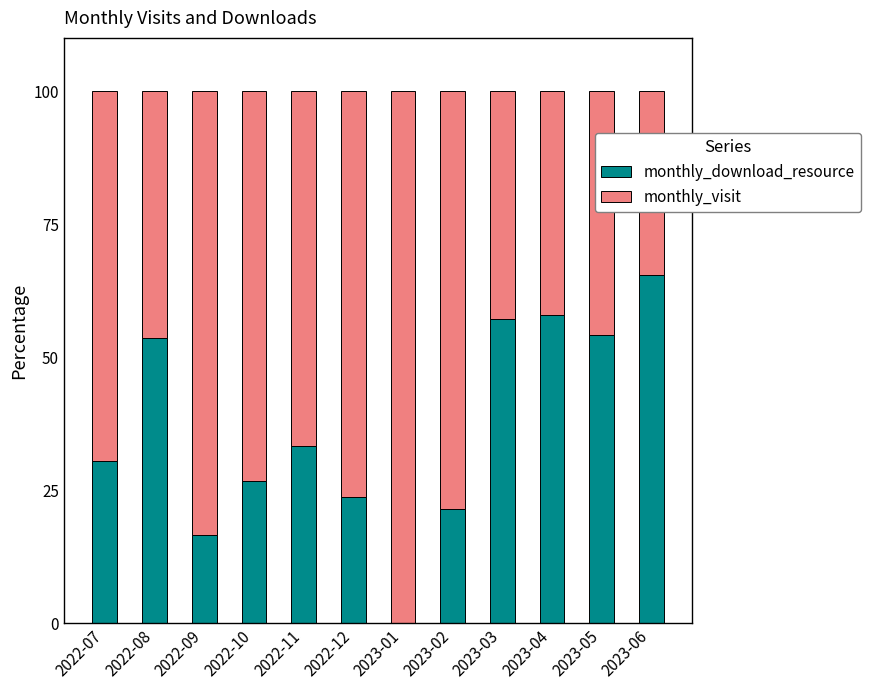

Are the bars grouped side by side (vs. stacked)?

No